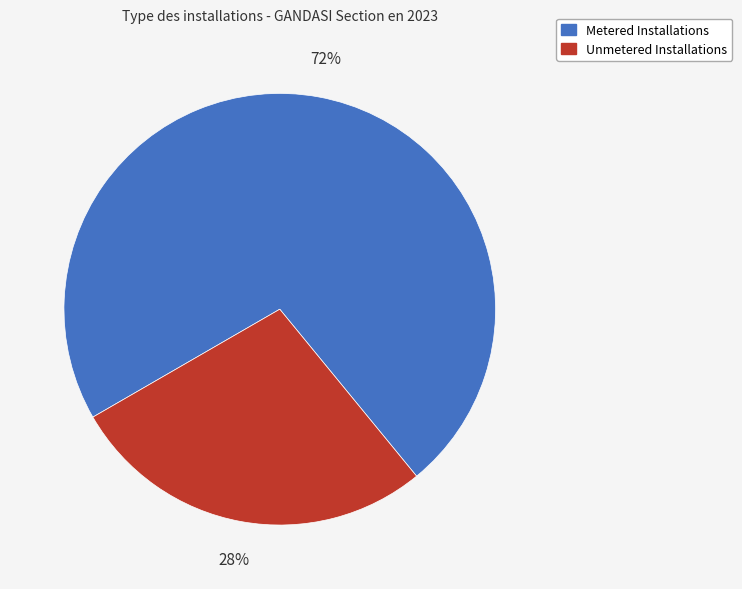

To the nearest percent, what percentage of the pie is Unmetered Installations?

28%